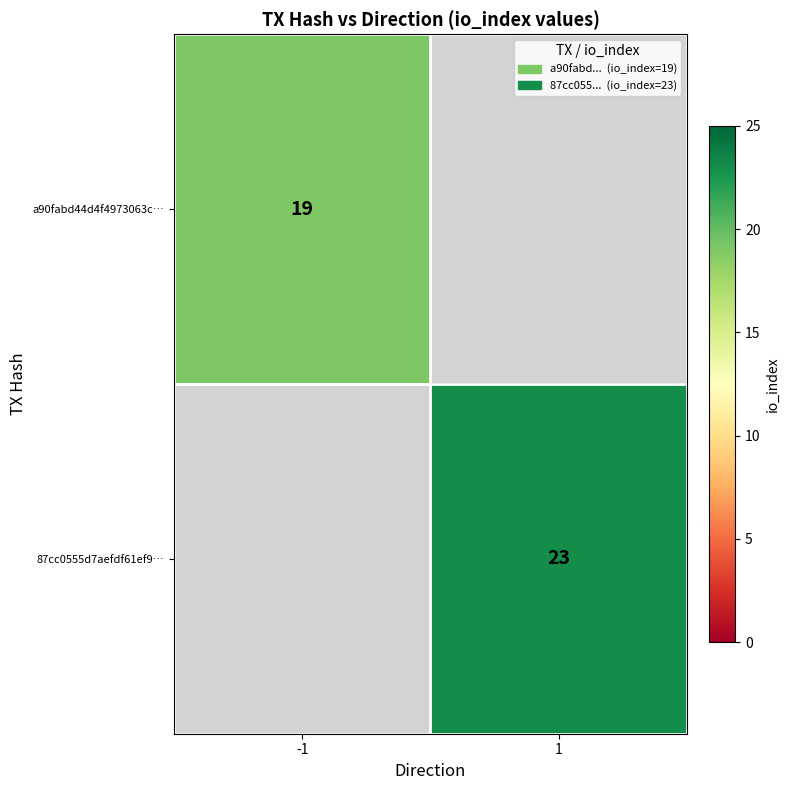

Is the value of a90fabd44d4f4973063c… at -1 greater than the value of 87cc0555d7aefdf61ef9… at 1?

No